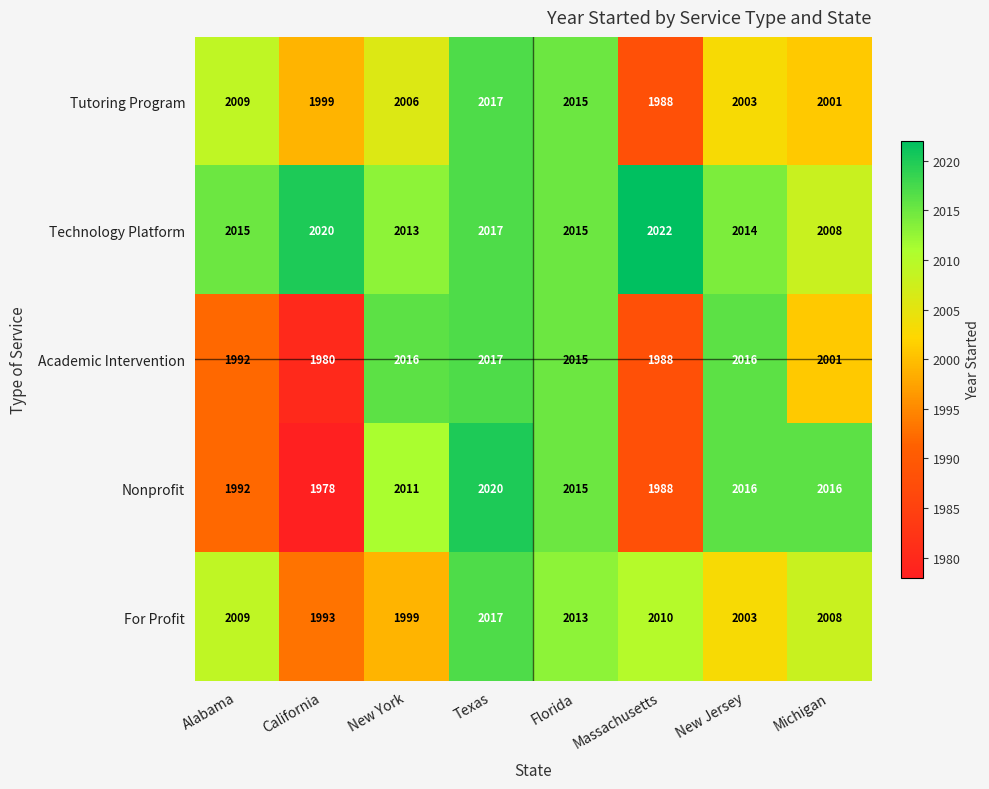

Rank the series at California from highest to lowest value.

Technology Platform, Tutoring Program, For Profit, Academic Intervention, Nonprofit